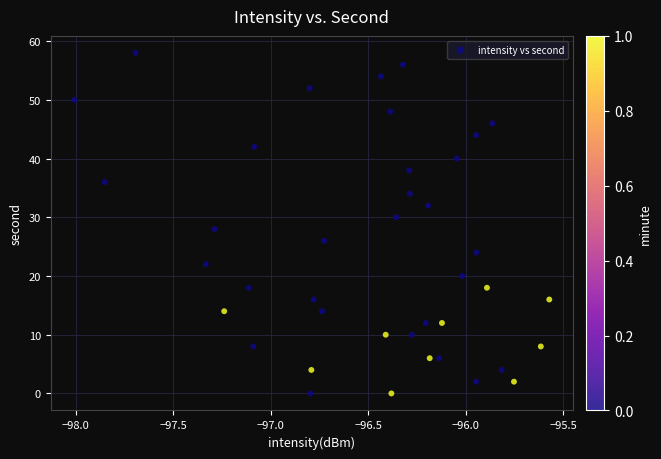

What is the range of Y values (max minus min)?

58